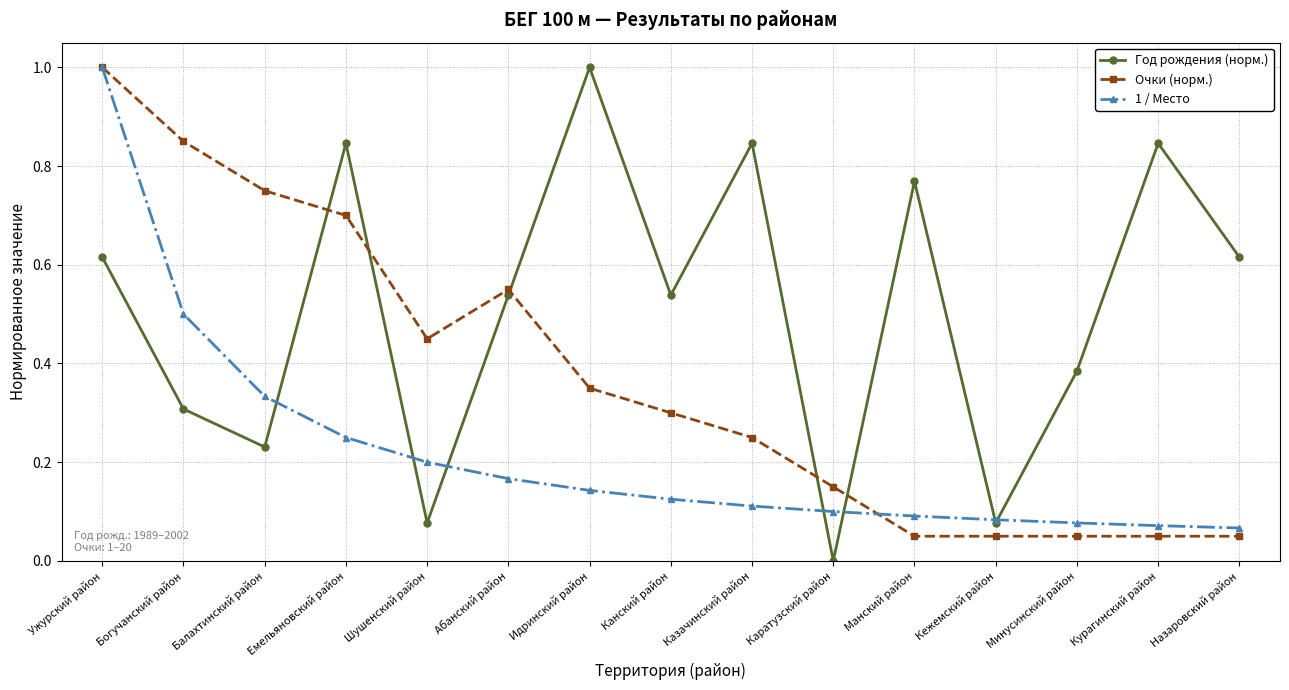

Is this an area chart (filled region under the line)?

No